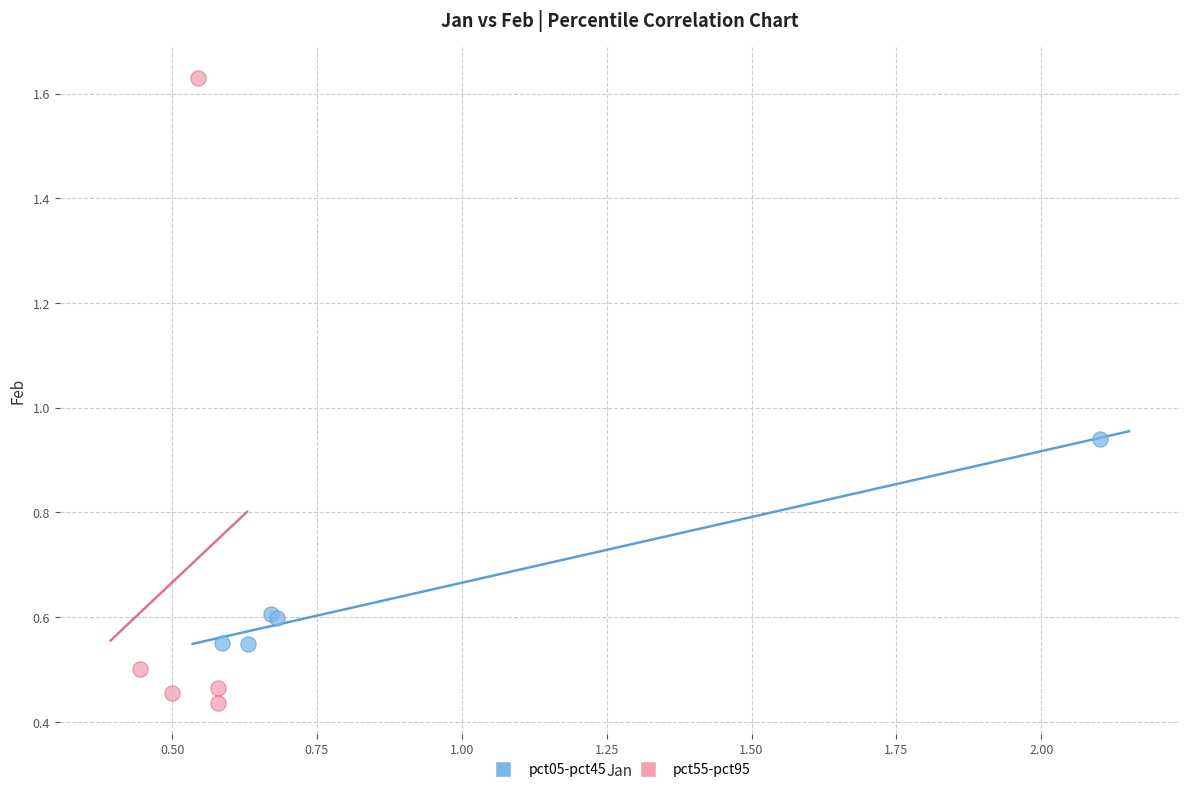

Which series reaches the maximum Y coordinate?

pct55-pct95